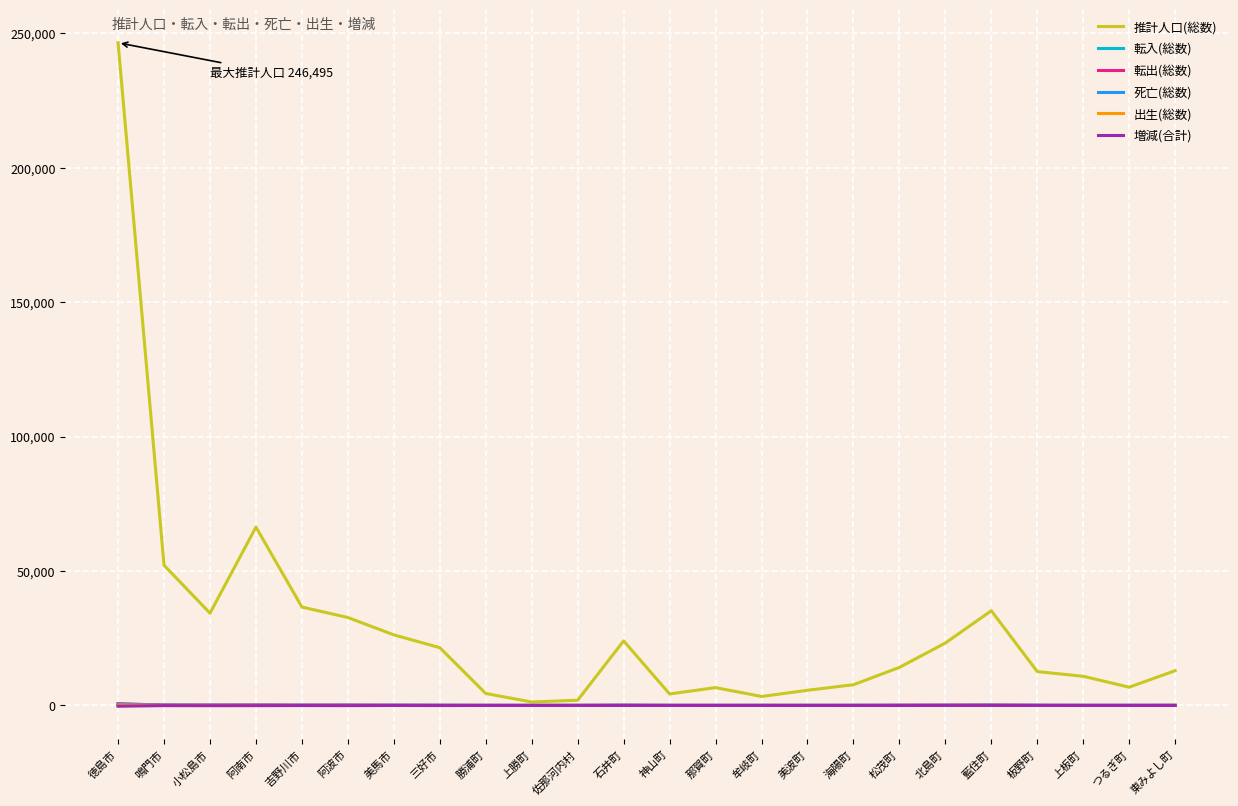

What is the maximum value shown in the chart?

246495